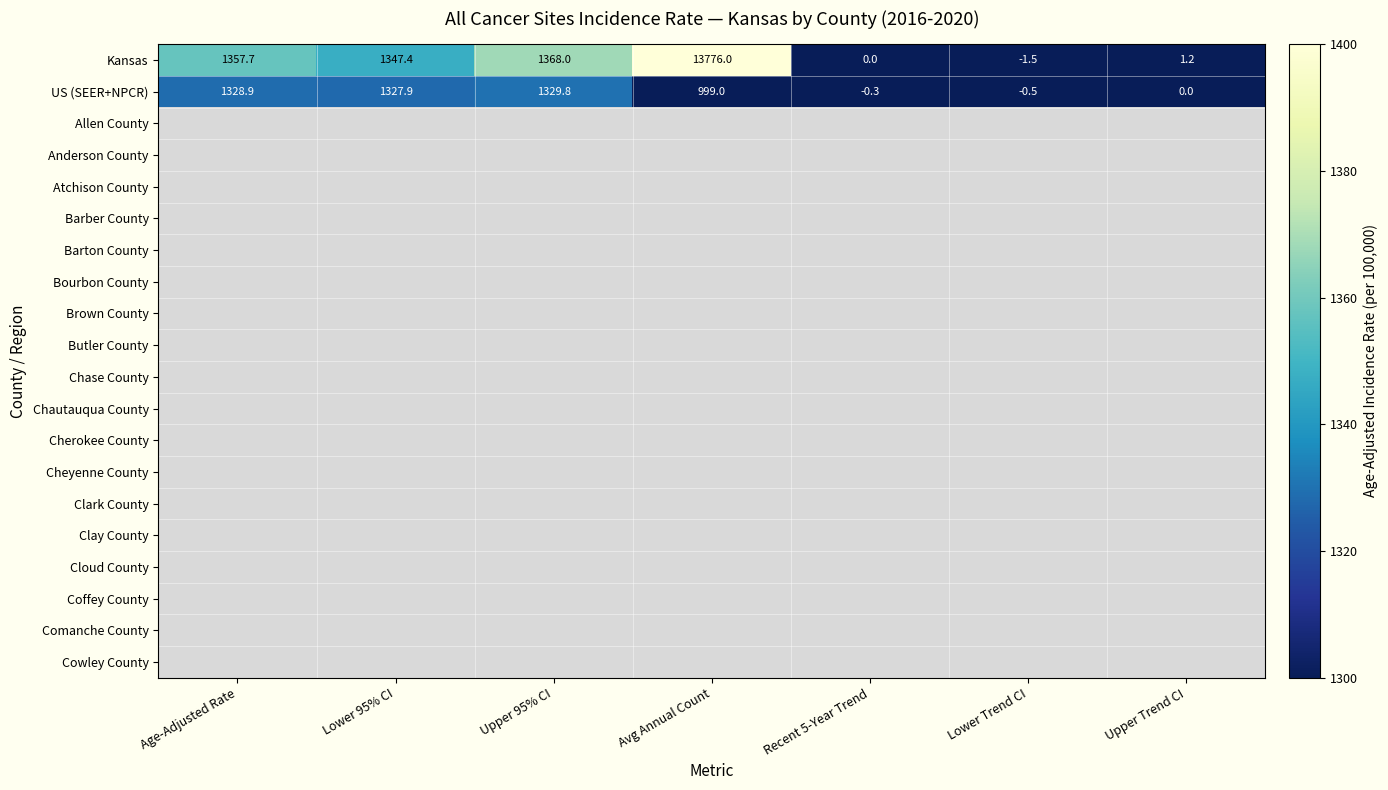

Where is US (SEER+NPCR) nearest to the value 664?

Avg Annual Count